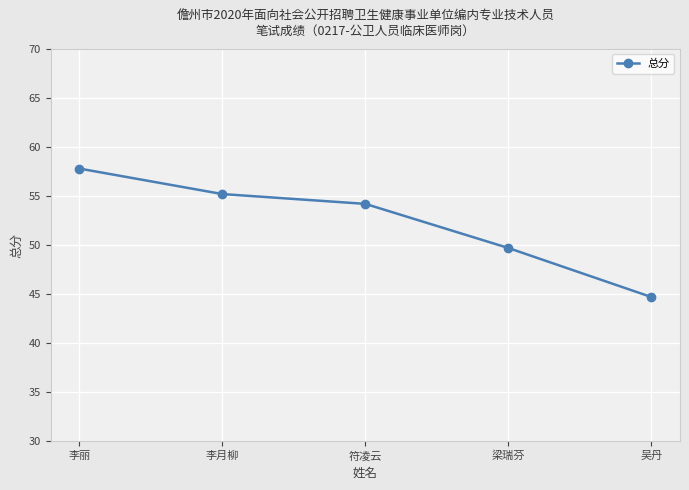

Reading left to right, what are all the values shown in this chart?

57.8	55.2	54.2	49.7	44.7